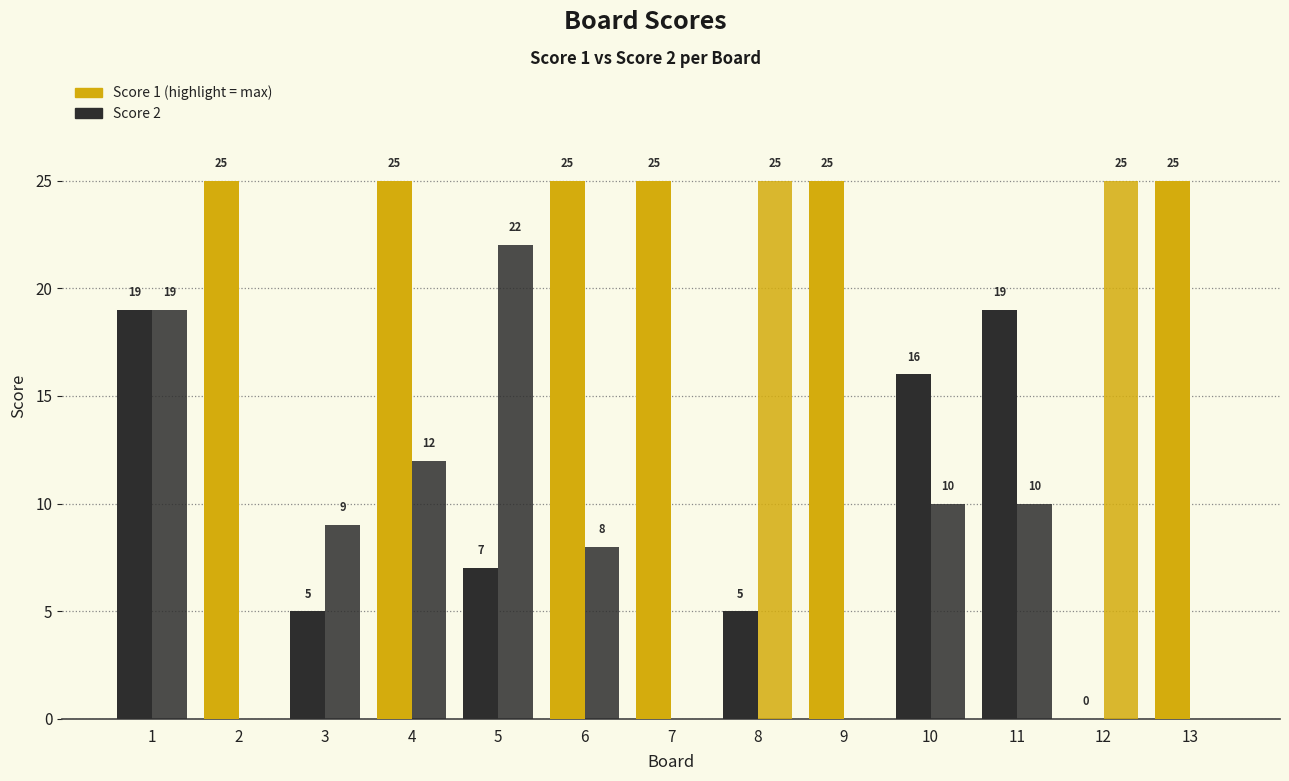

The value of Score 2 at 13 is 16. True or false?

False